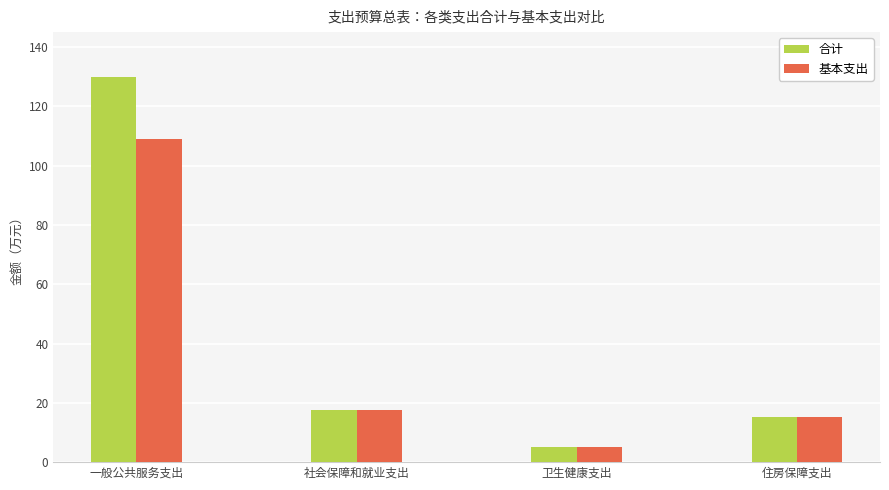

Which series has the largest total across all categories?

合计